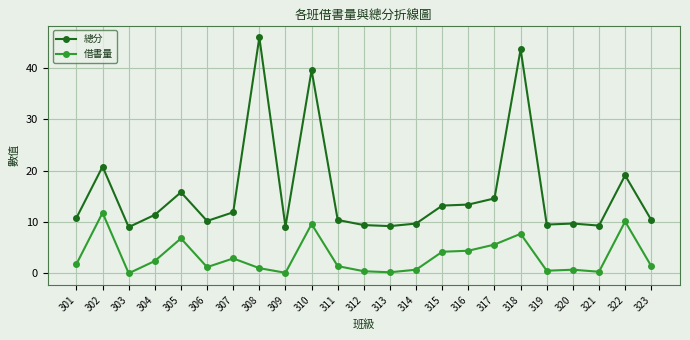

What is the highest value of the 借書量 series?

11.8